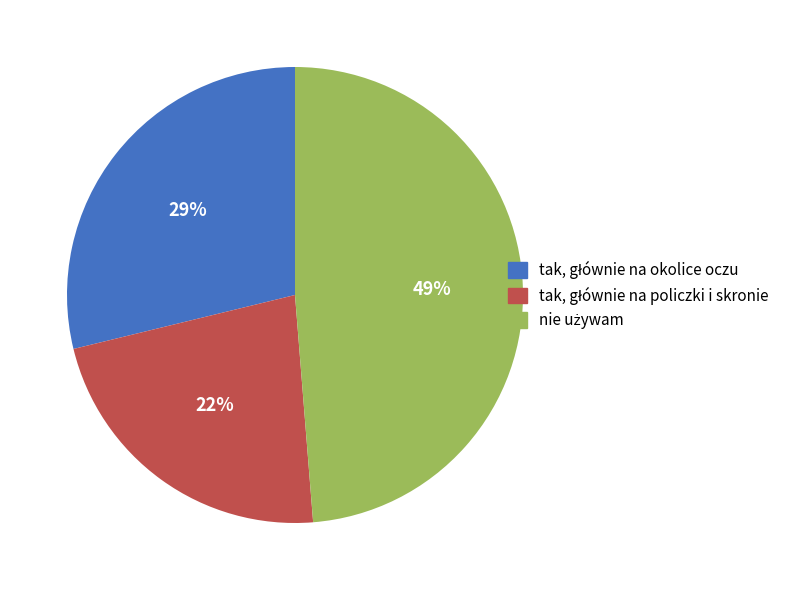

To the nearest percent, what is the average slice percentage?

33%